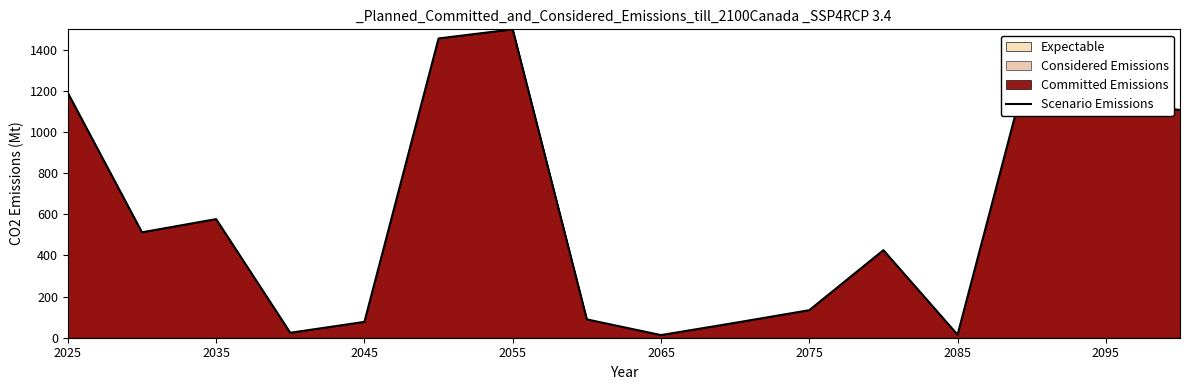

Reading left to right, list all the values displayed in this chart.

1190.8	512.7	577.0	24.1	77.0	1455.6	1500.0	89.1	12.9	72.6	133.9	425.9	14.5	1387.7	1146.2	1107.9